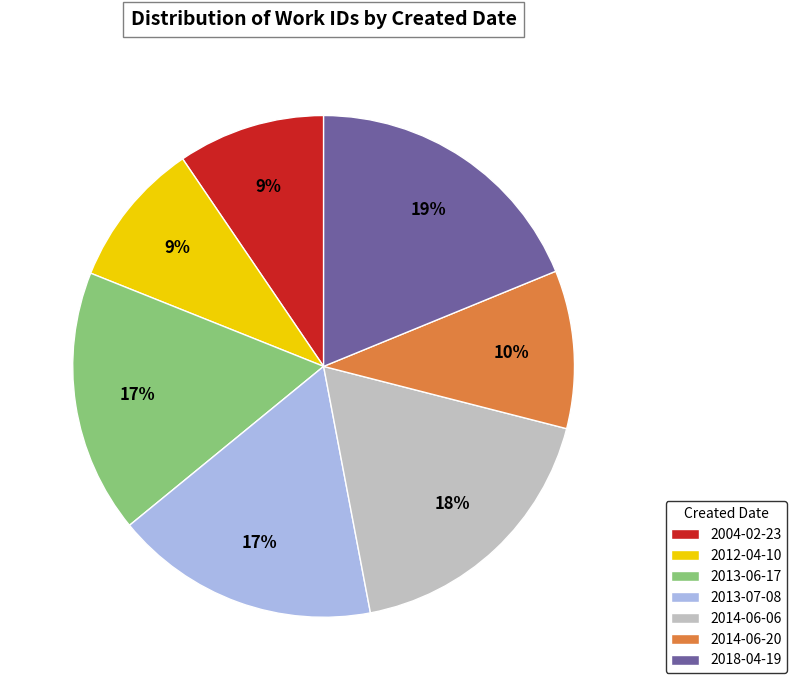

To the nearest percent, what is the difference between the 2014-06-06 and 2004-02-23 slice percentages?

9%